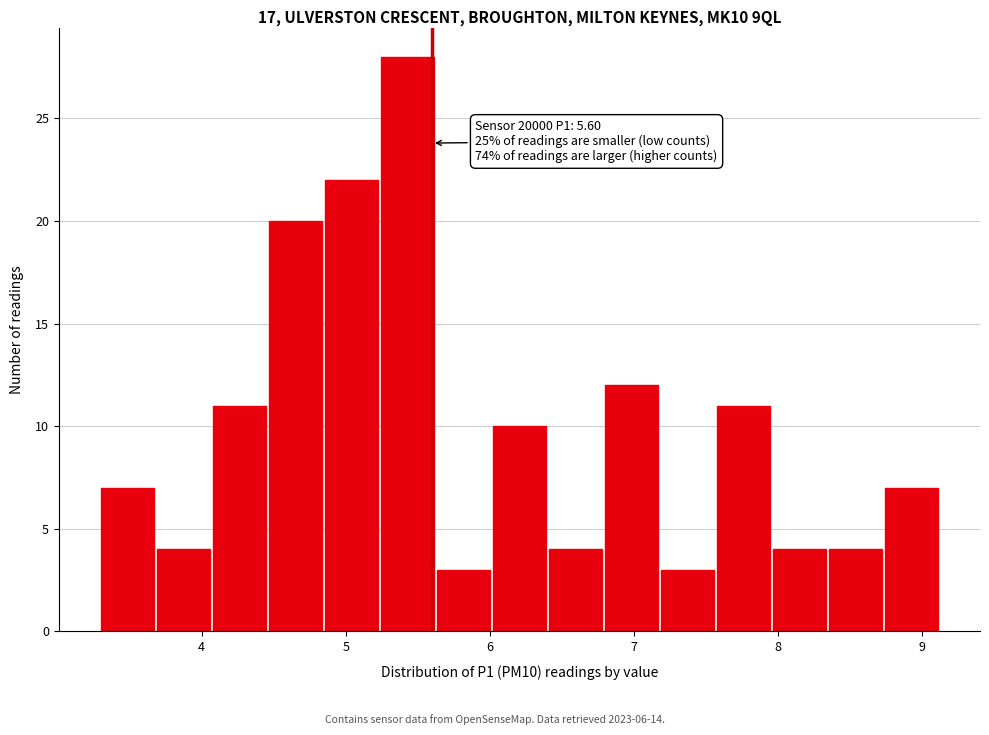

Around what value on the x-axis is the tallest bar? Give the approximate position of its centre, as read against the axis.

5.4